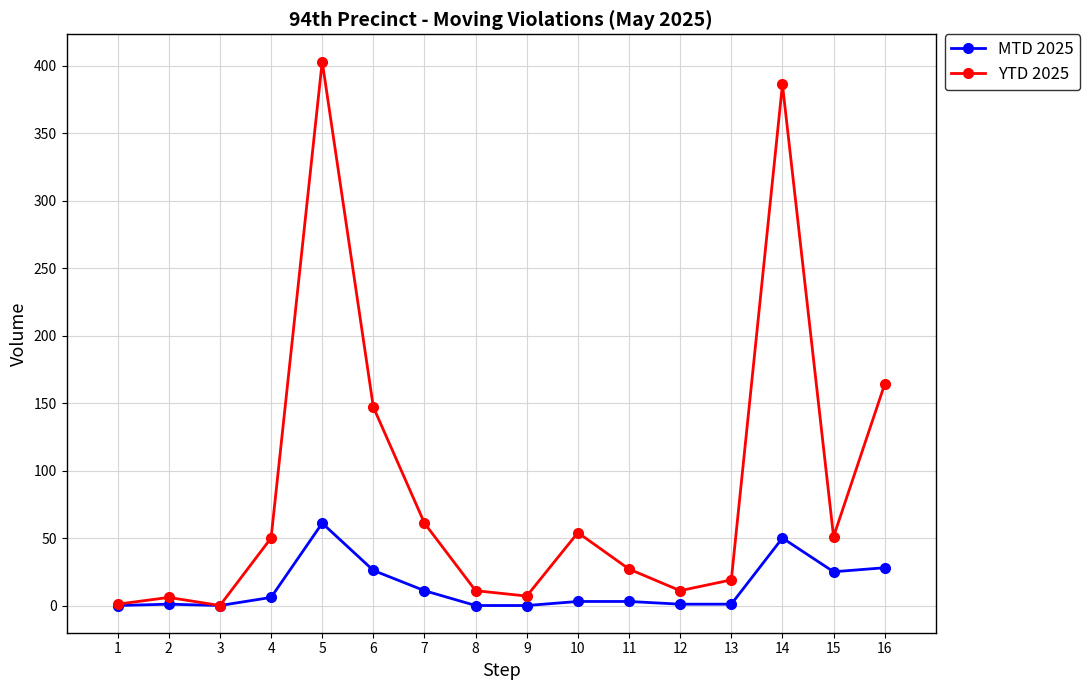

Is it true that YTD 2025 equals 1 at 1?

True